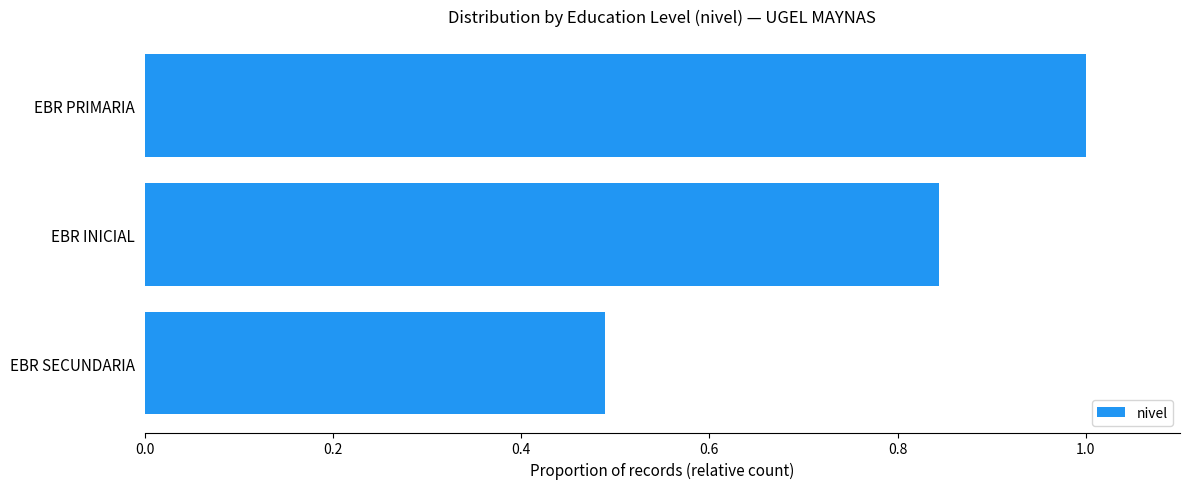

The chart shows a value of 0.6 at EBR PRIMARIA. True or false?

False